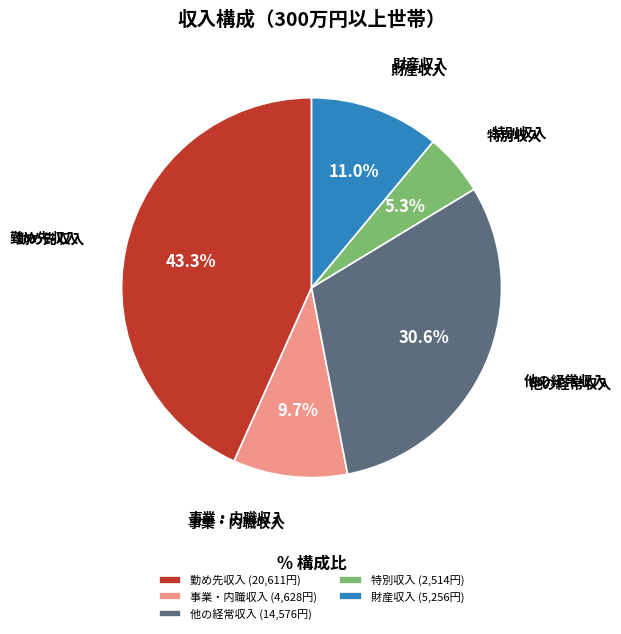

To the nearest percent, what is the average slice percentage?

20%